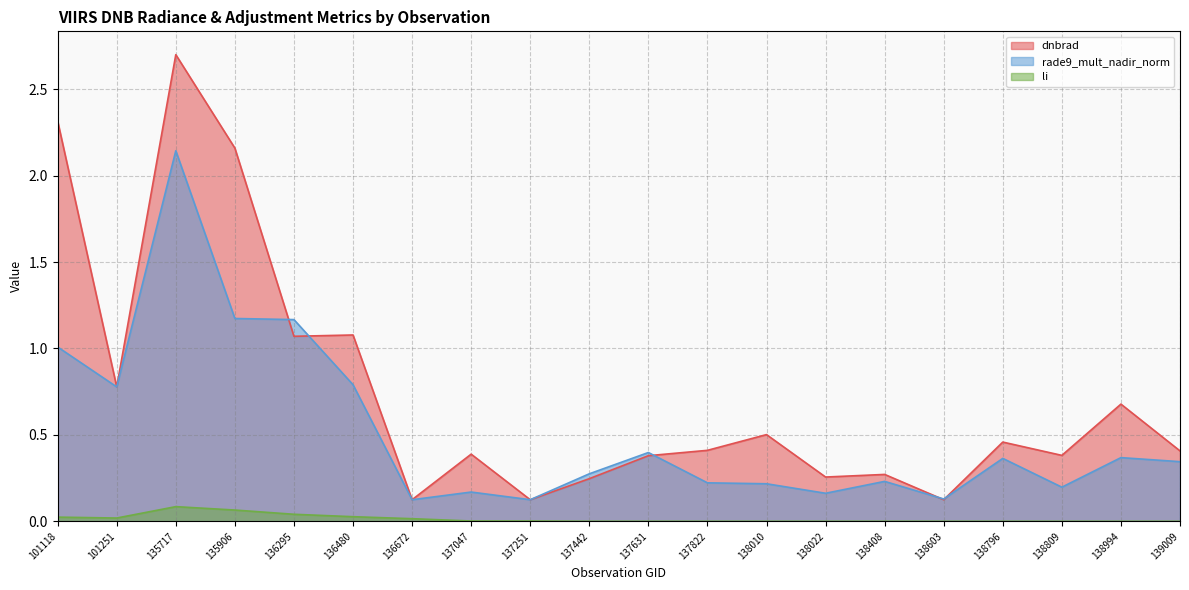

True or false: rade9_mult_nadir_norm has more than 0 points higher than both neighbors.

True